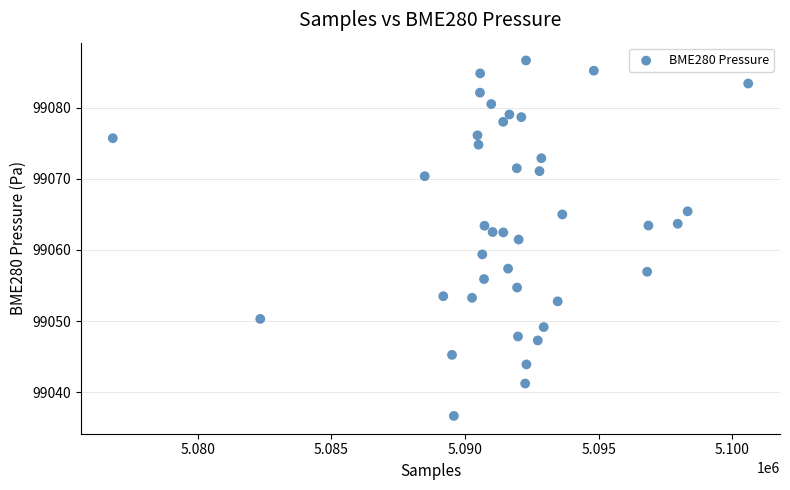

What is the range of X values (max minus min)?

23773.0